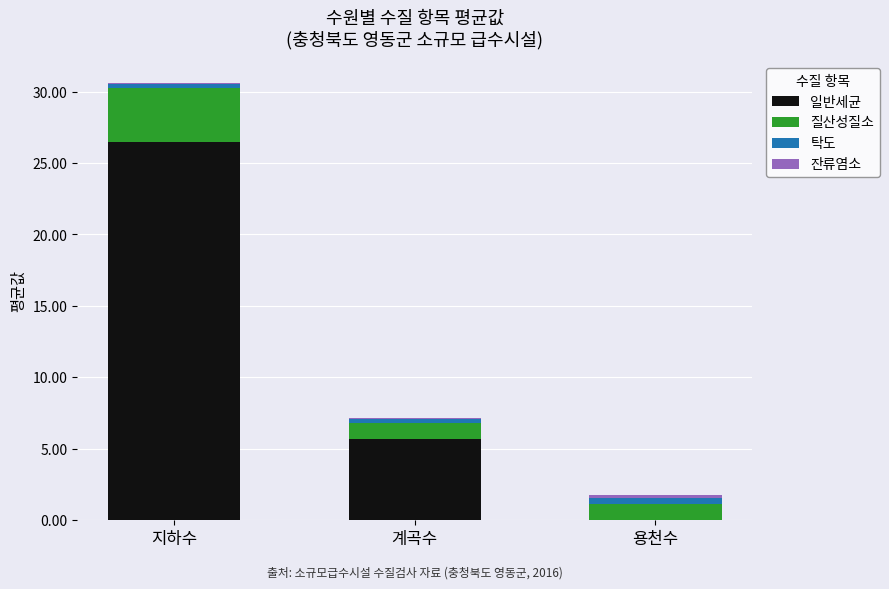

At which category is the sum across all series the highest?

지하수